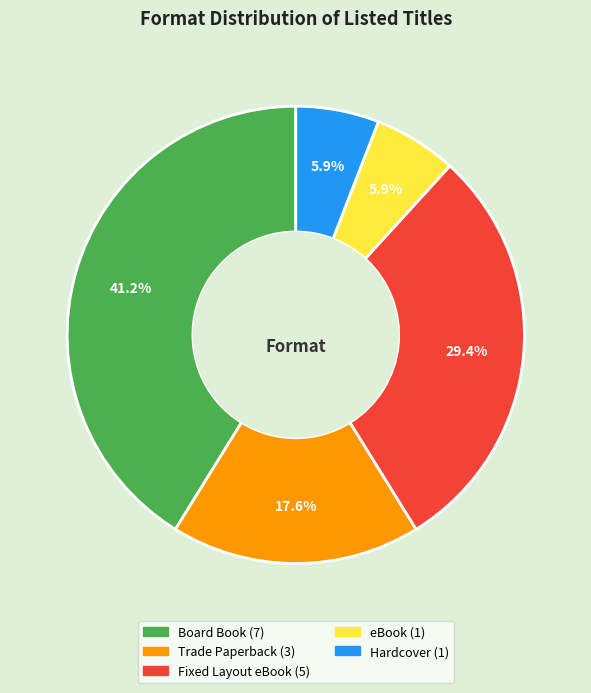

Combined, what portion of the pie is Hardcover and Trade Paperback?

23.5%